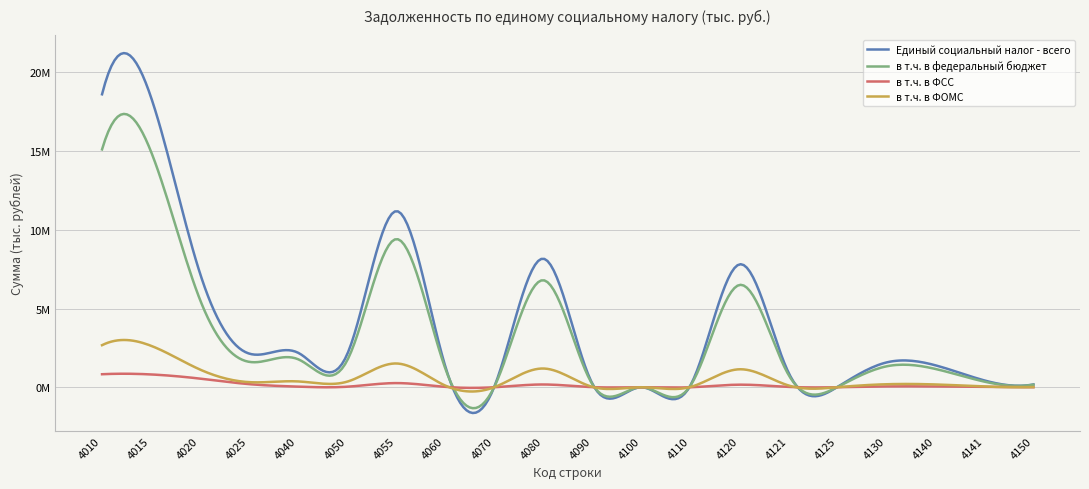

What are all the series names shown in the legend?

Единый социальный налог - всего, в т.ч. в федеральный бюджет, в т.ч. в ФСС, в т.ч. в ФОМС